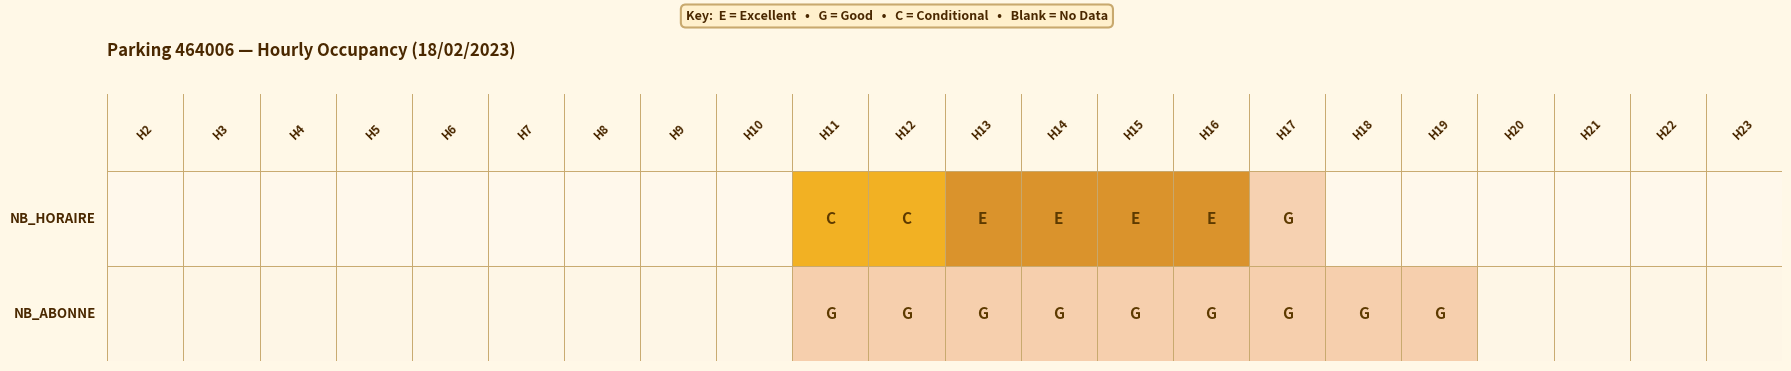

What is the sum of all NB_ABONNE values?

9